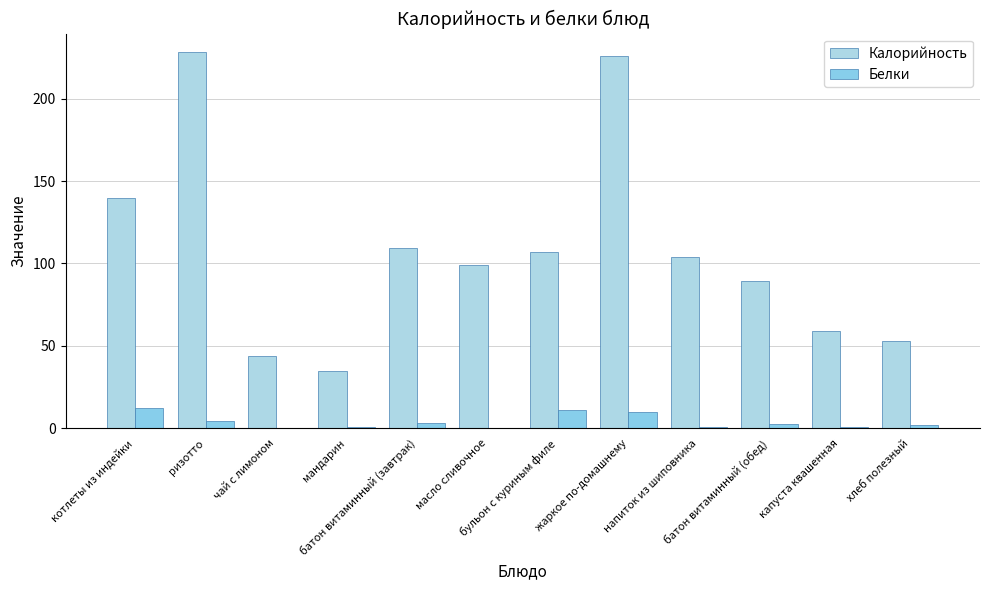

Where does the Калорийность series first go above 104?

котлеты из индейки